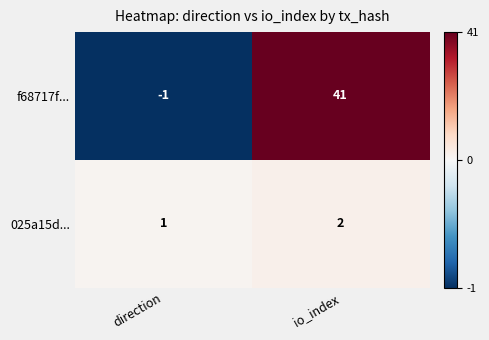

At which label is 025a15d... closest to 1?

direction